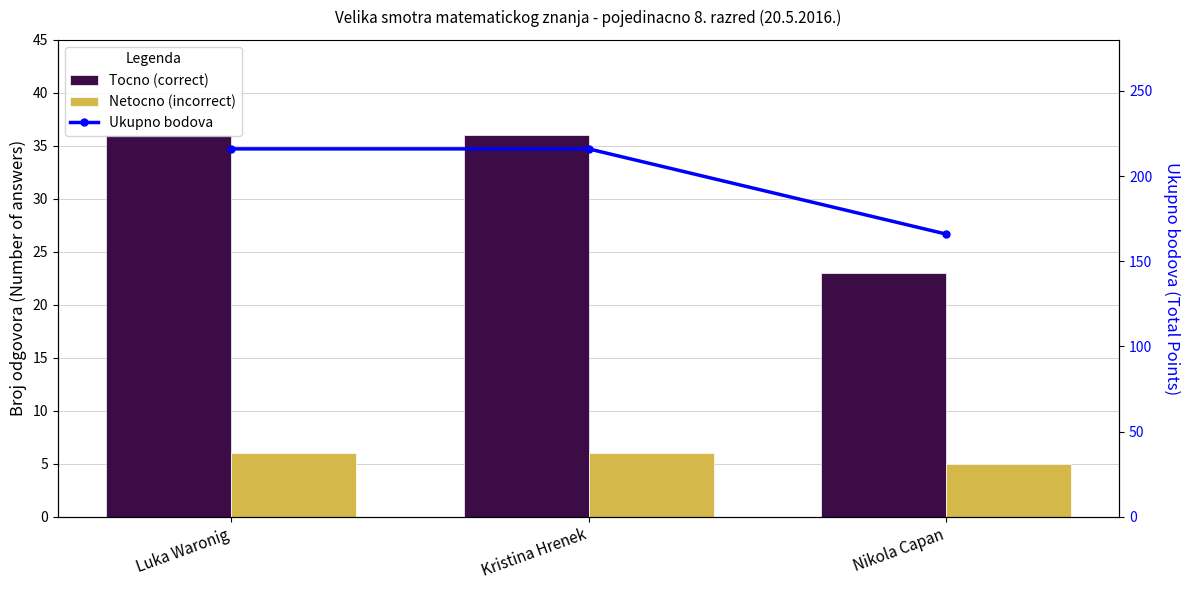

What is the label of the 1st bar from the left?

Luka Waronig